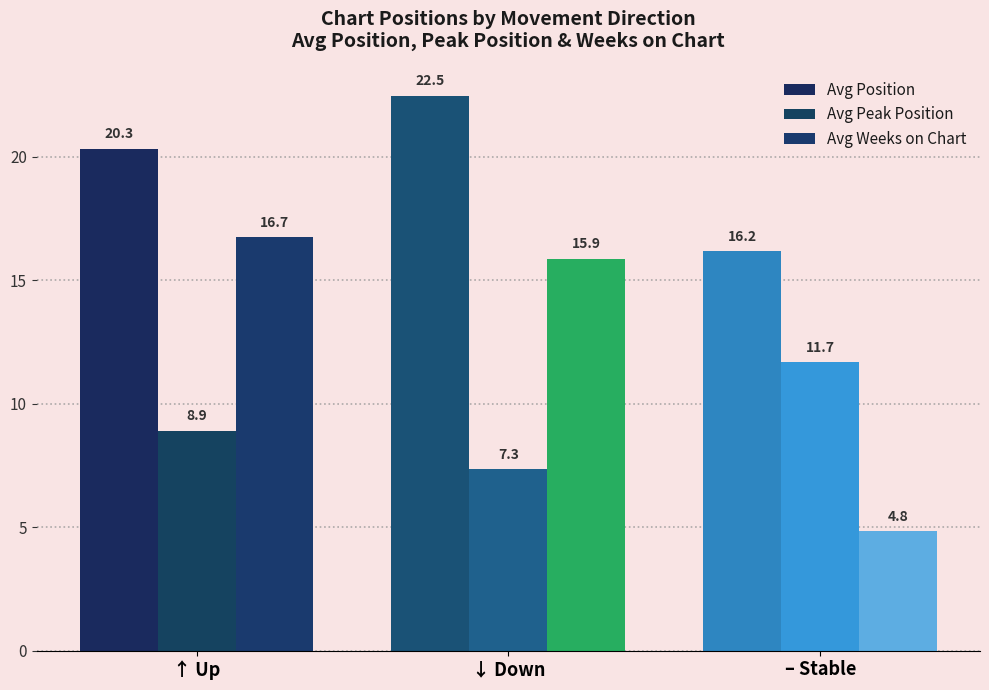

How many categories are shown in the chart?

3